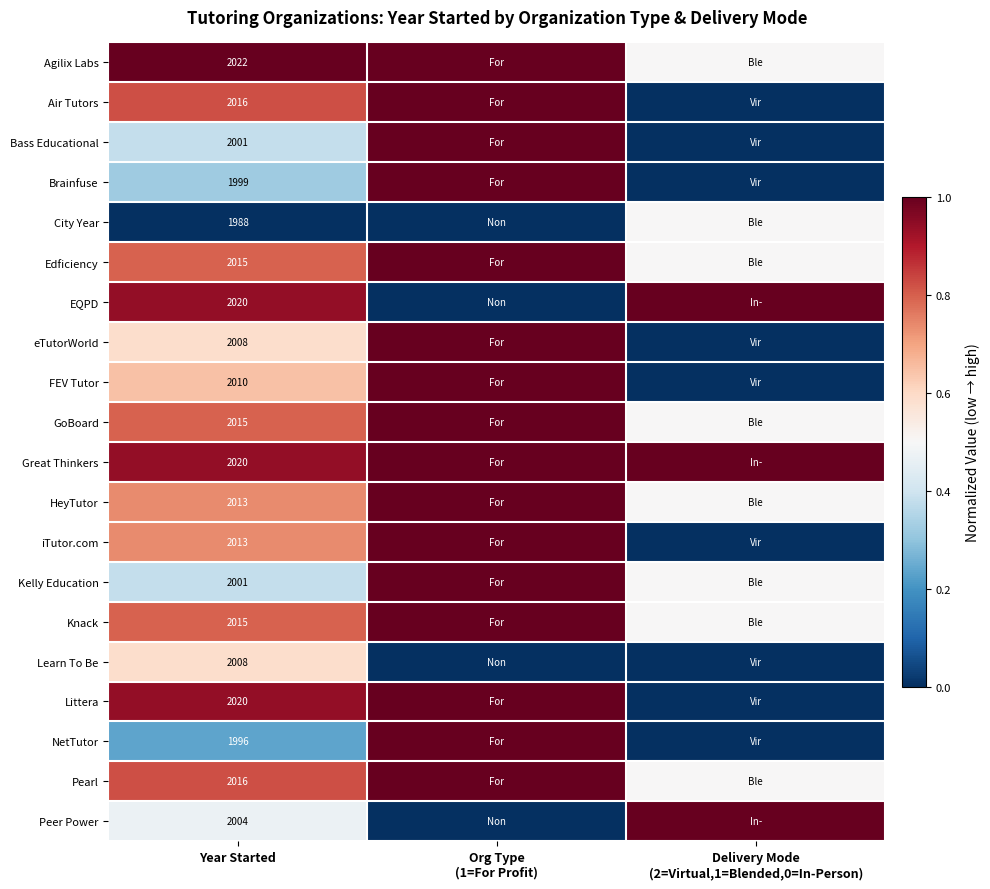

Which label corresponds to the largest value in the chart?

Year Started